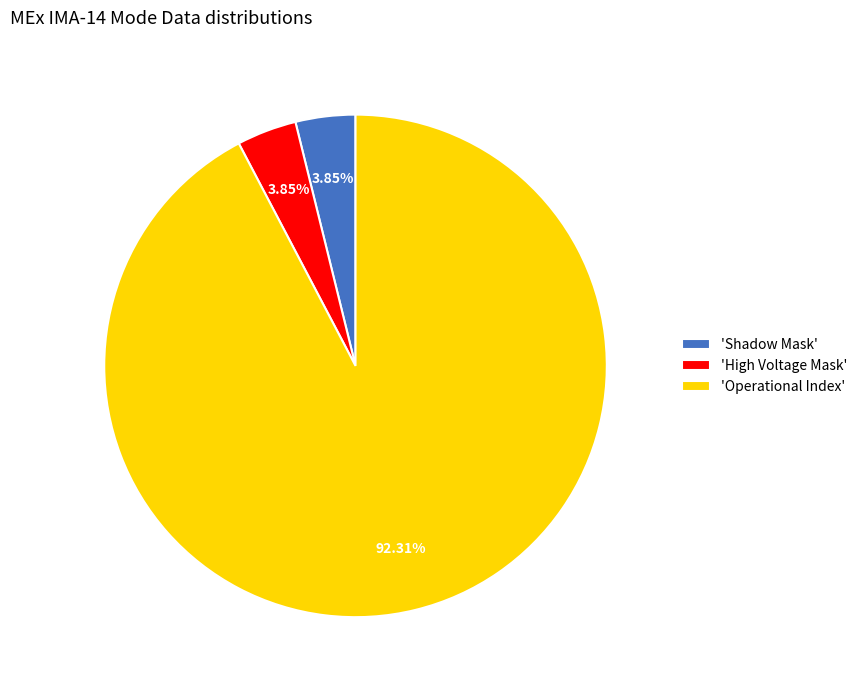

Combined, do 'Operational Index' and 'High Voltage Mask' account for over 50%?

Yes